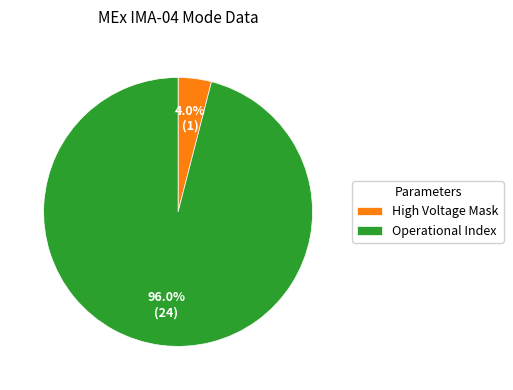

How many segments does this pie chart have?

2